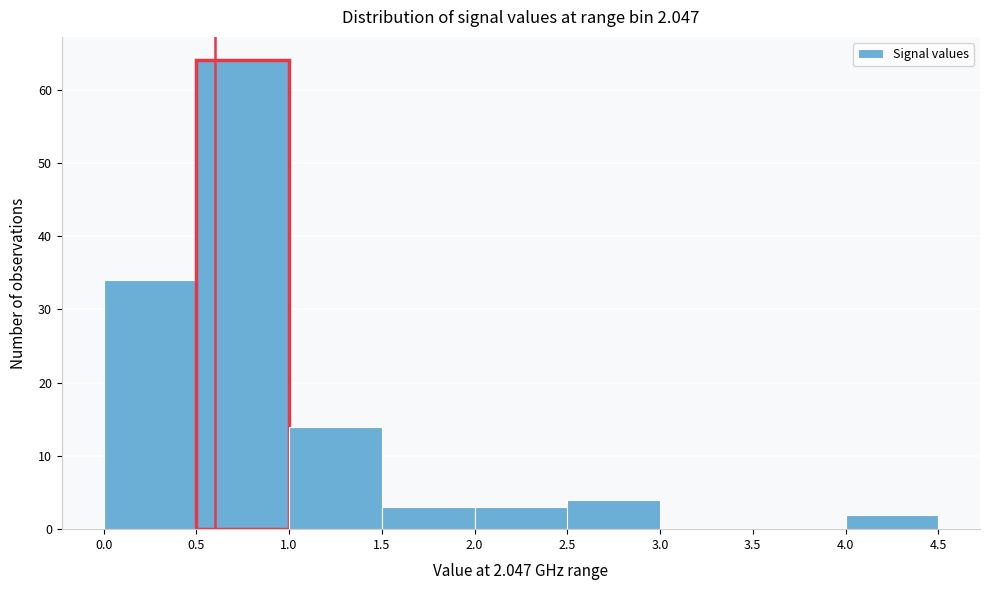

Which range on the x-axis has the tallest bar?

0.5 to 1.0